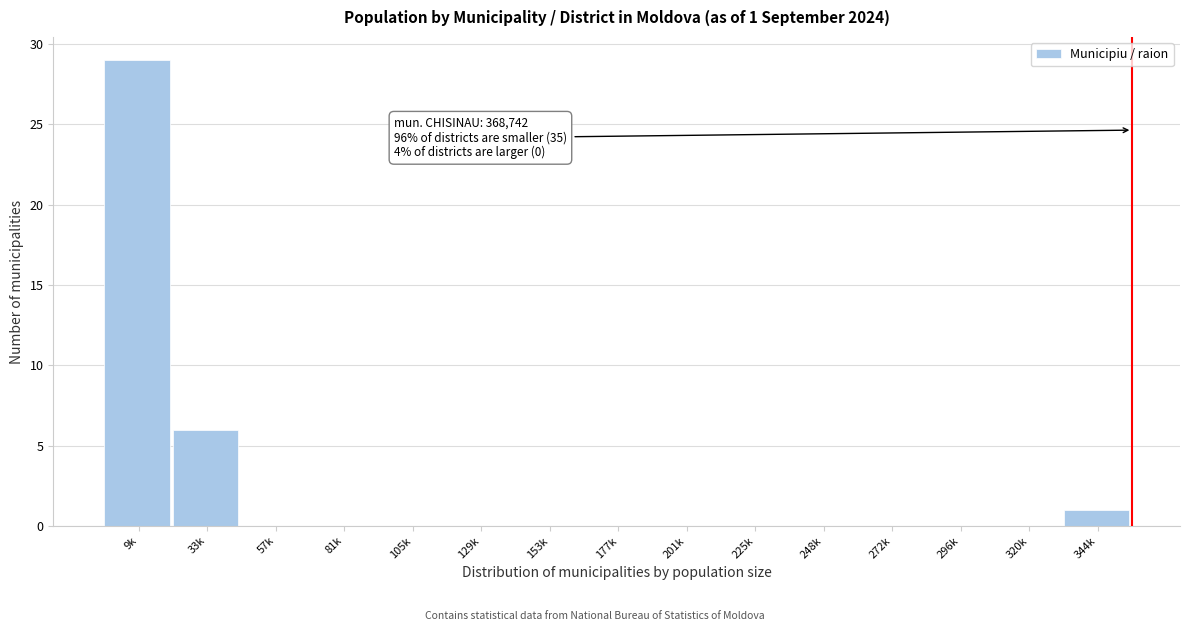

Reading left to right, what are all the values shown in this chart?

9k=29	33k=6	57k=0	81k=0	105k=0	129k=0	153k=0	177k=0	201k=0	225k=0	248k=0	272k=0	296k=0	320k=0	344k=1